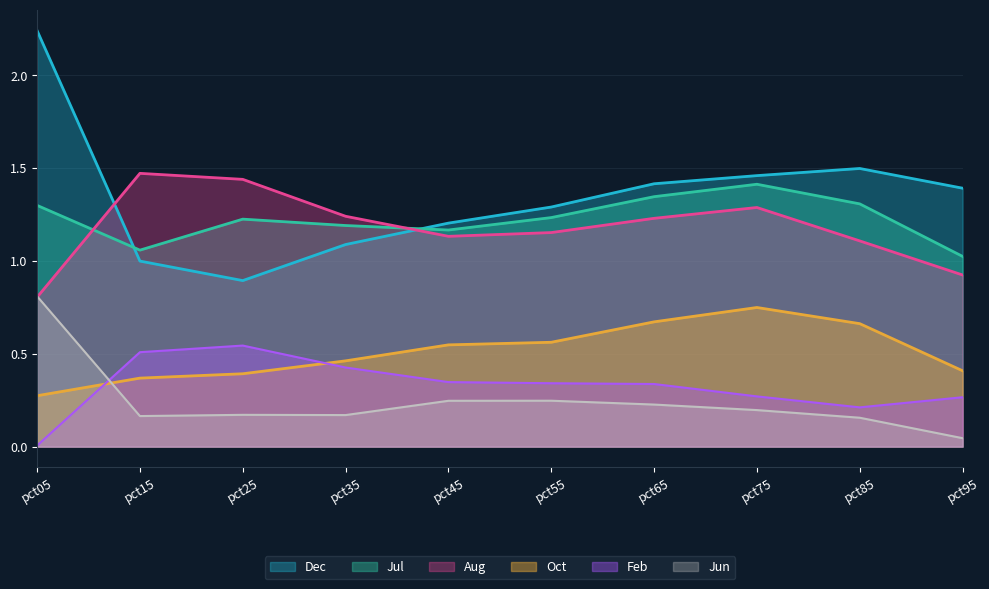

Where is Feb nearest to the value 0?

pct05